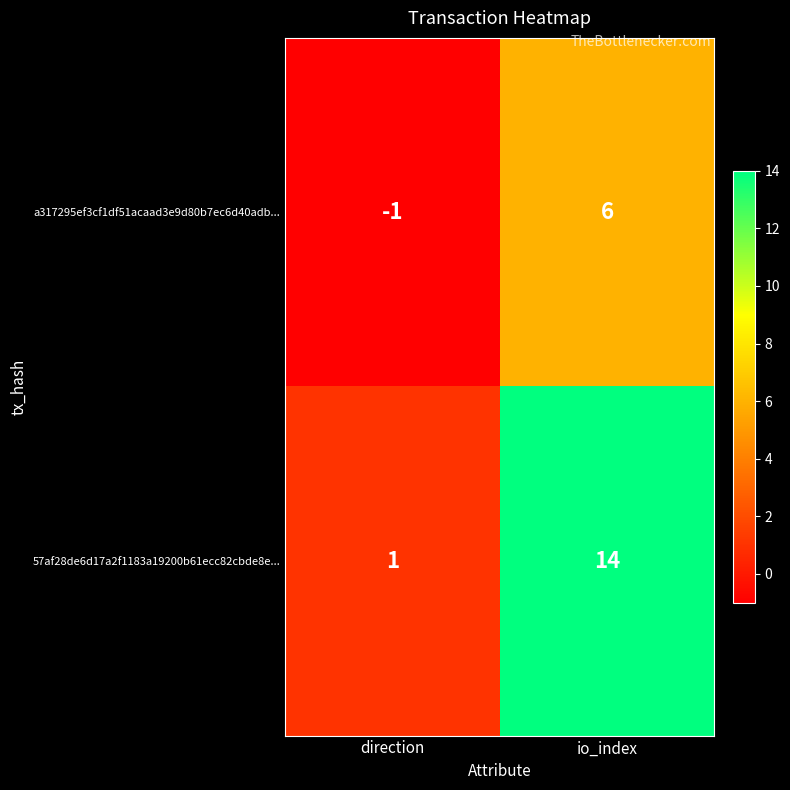

Which category has the highest value in the 57af28de6d17a2f1183a19200b61ecc82cbde8e... series?

io_index